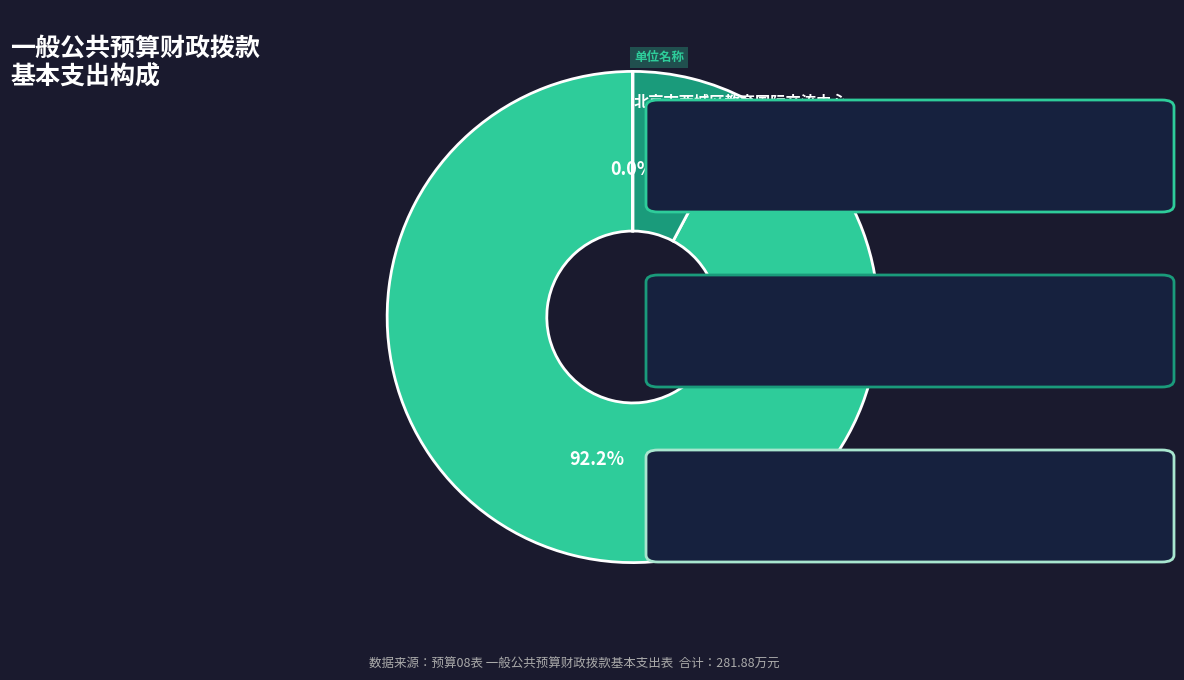

Is there a majority slice in this chart?

Yes